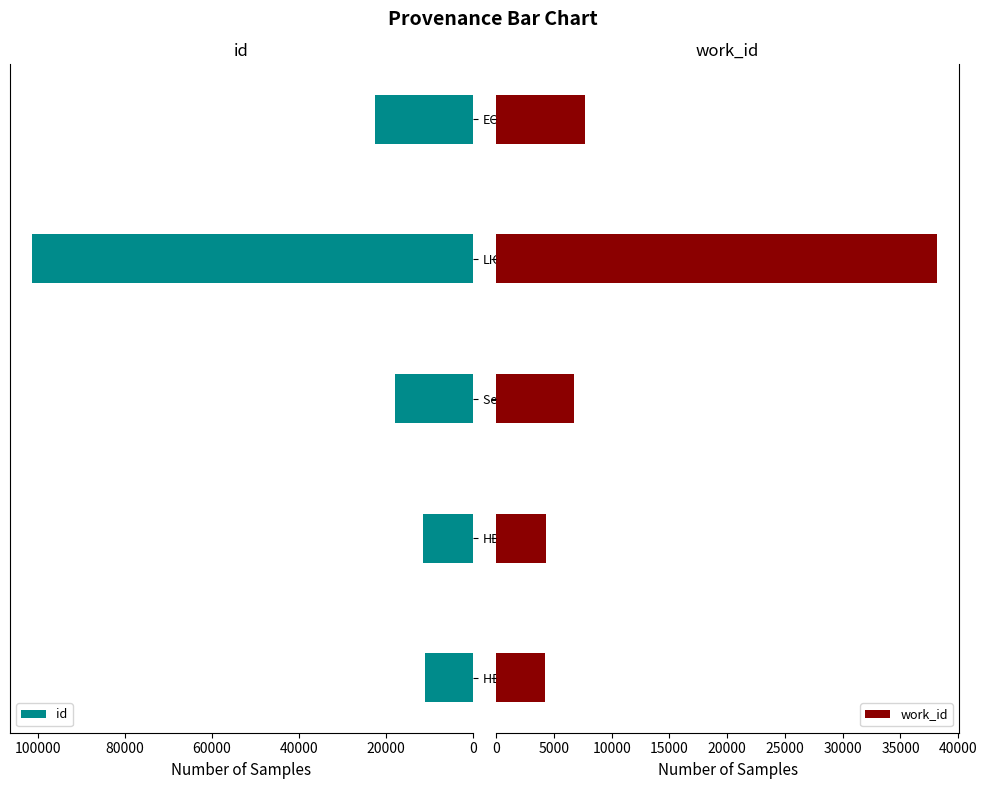

What is the average value of the work_id series?

12228